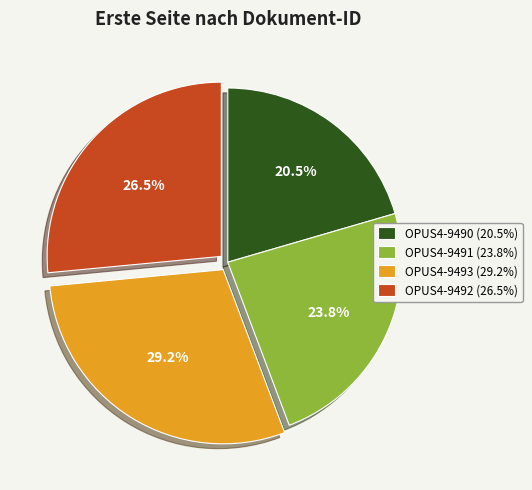

To the nearest percent, what is the difference between the largest and smallest slice percentages?

9%